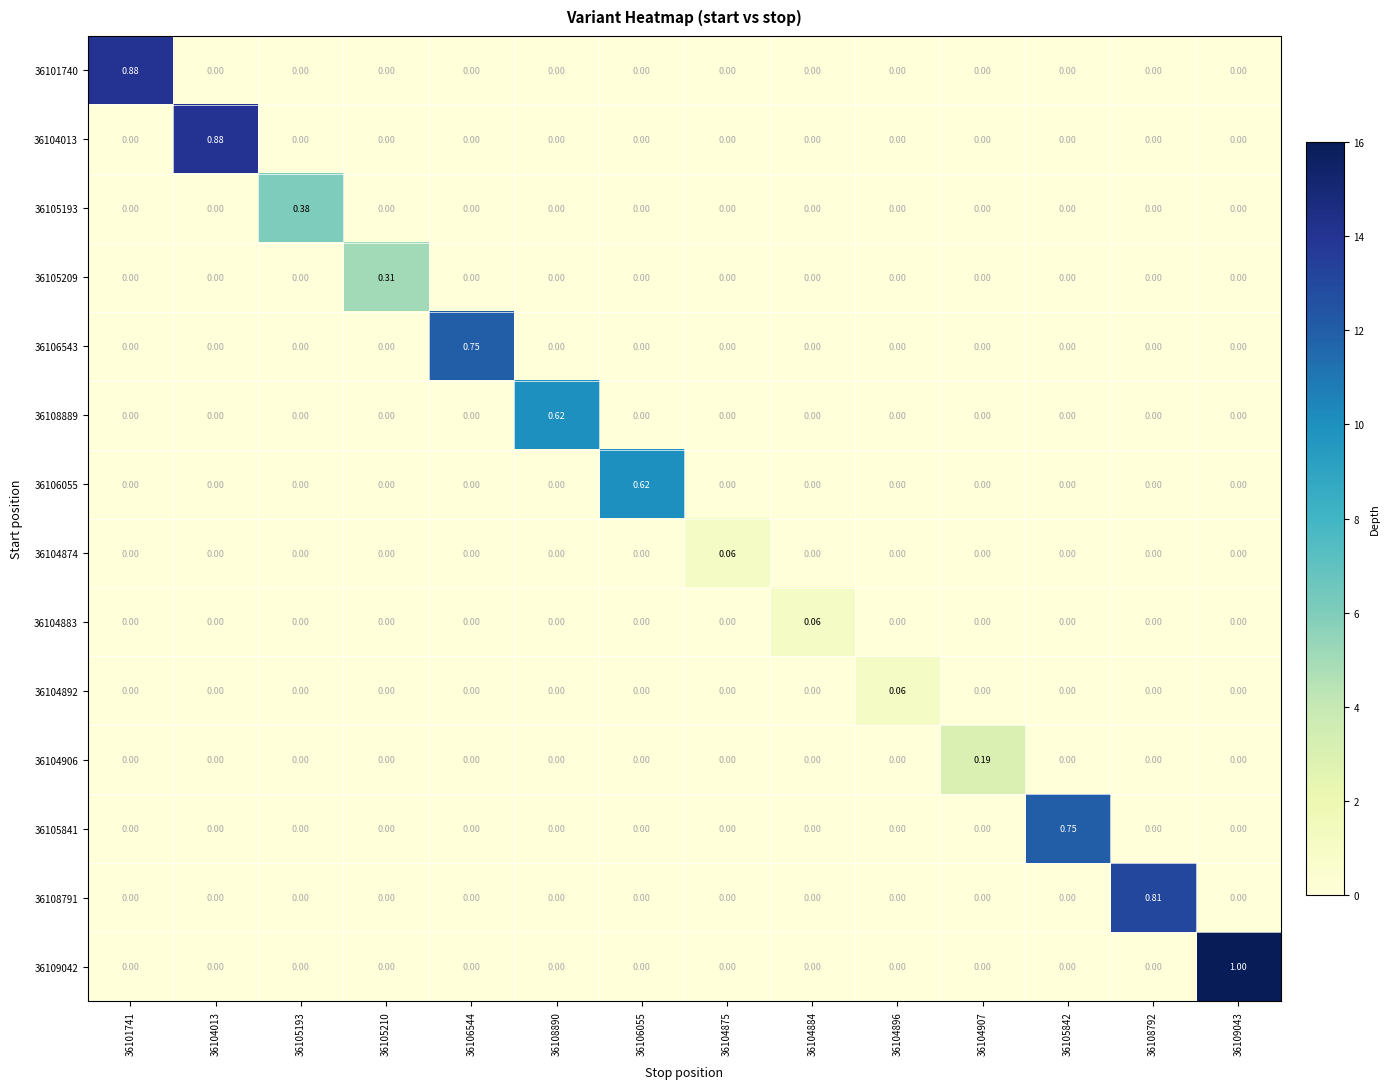

Is the value of 36104883 at 36104884 greater than the value of 36104892 at 36104013?

Yes